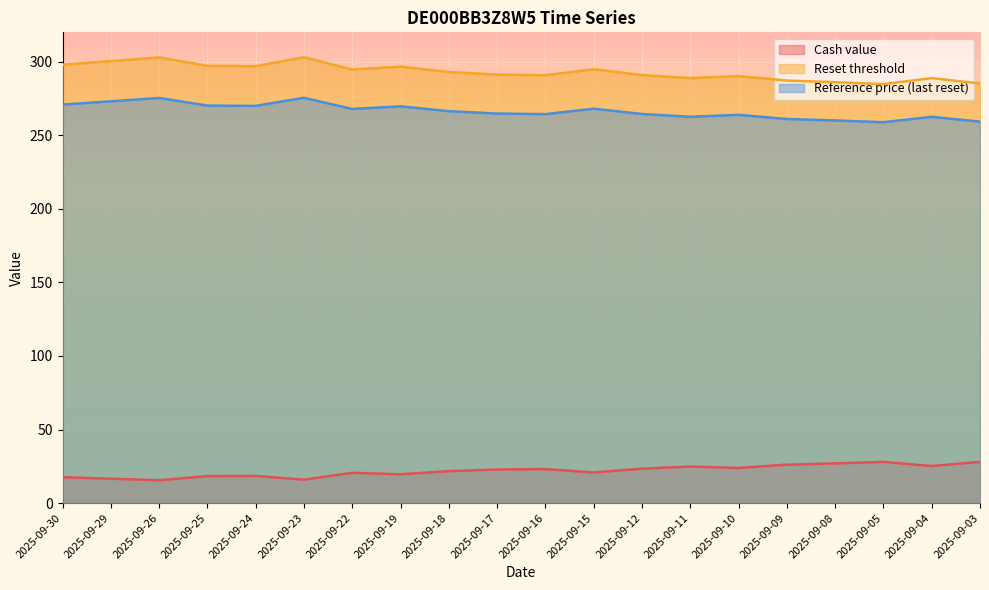

Reading left to right, transcribe all the data shown in this chart.

Cash value: 17.6	16.6	15.5	18.4	18.5	15.9	20.6	19.6	21.7	22.8	23.1	20.8	23.4	24.8	23.9	26.1	27.0	28.0	25.2	28.1
Reset threshold: 298.0	300.4	302.9	297.2	297.0	303.1	294.7	296.7	293.0	291.3	290.8	294.9	290.9	288.9	290.3	287.2	286.1	284.8	288.9	285.2
Reference price (last reset): 270.9	273.1	275.4	270.2	270.0	275.5	267.9	269.7	266.4	264.8	264.4	268.1	264.5	262.6	263.9	261.1	260.1	258.9	262.6	259.3